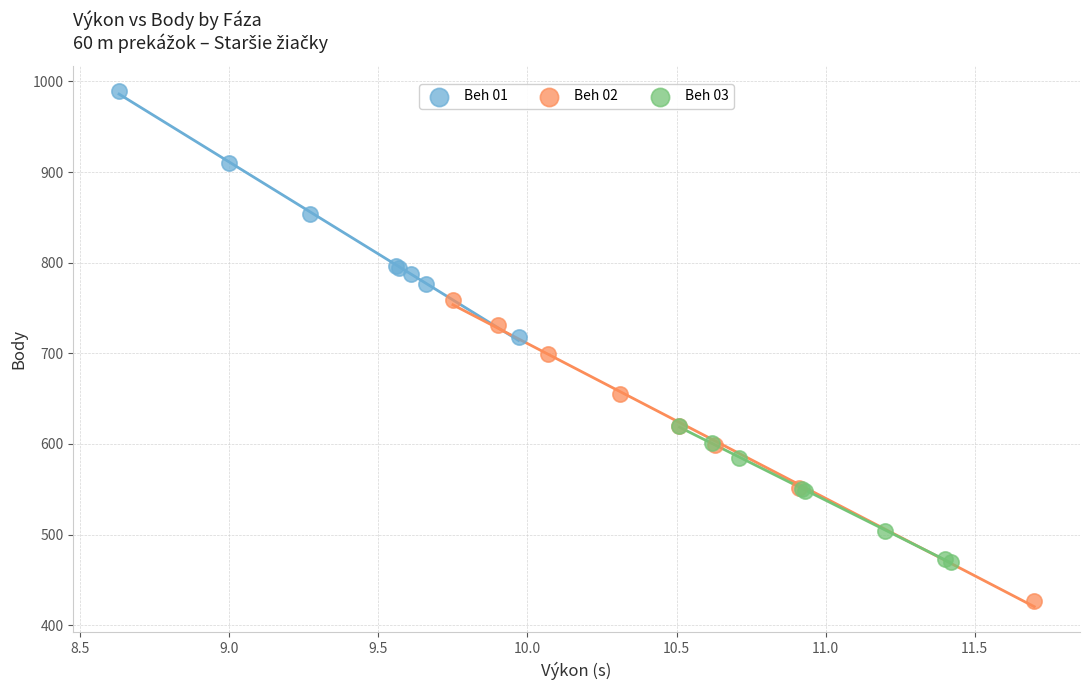

Which series contains the highest Y value?

Beh 01